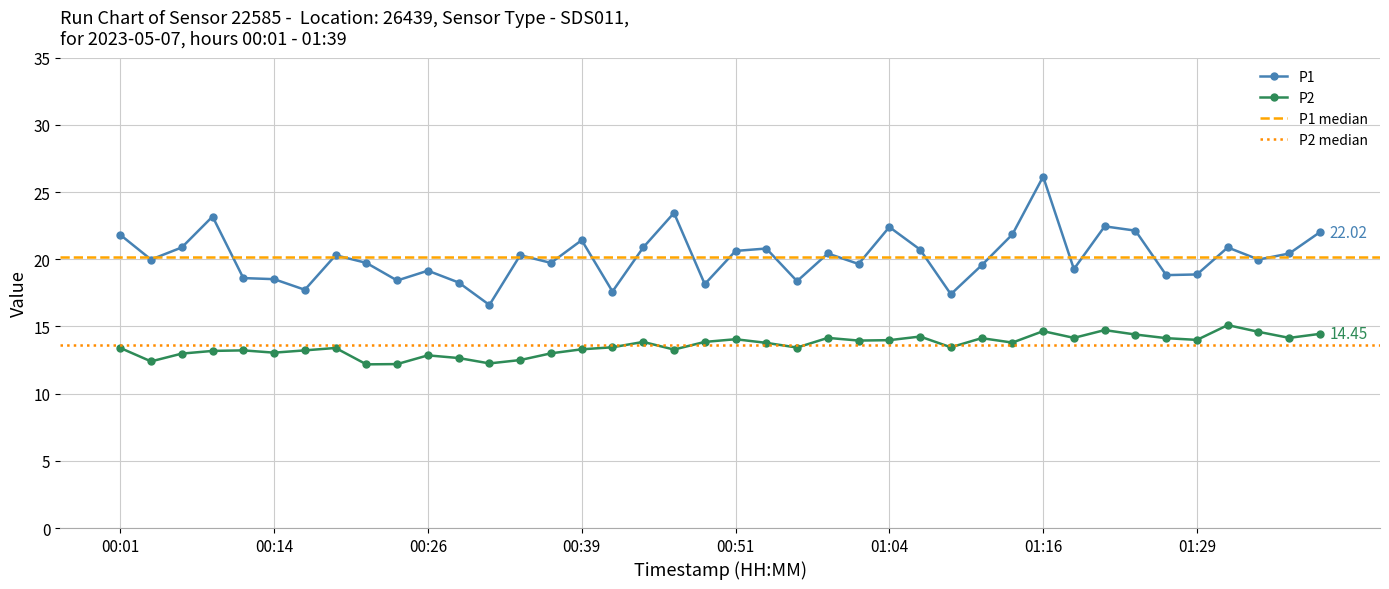

At which label does P1 first exceed 20?

00:01